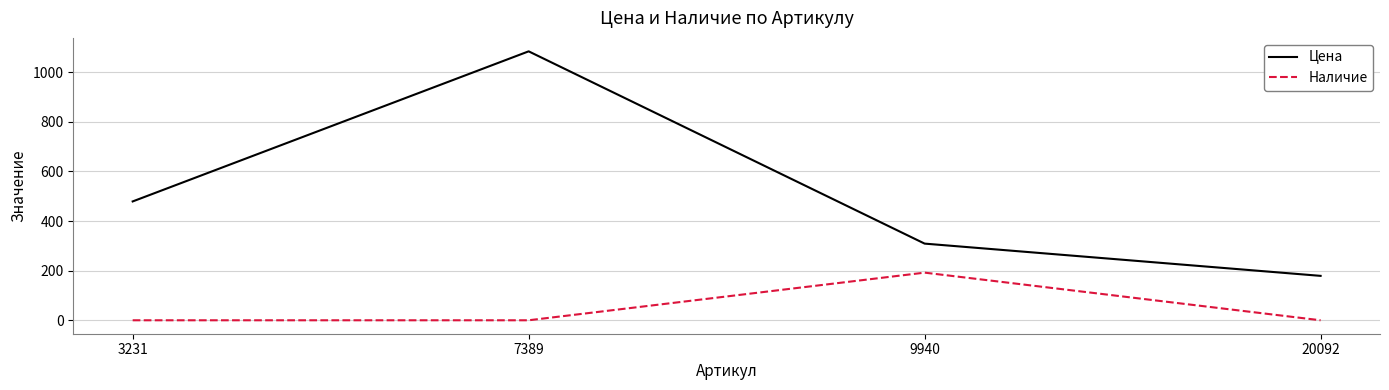

True or false: Наличие has more than 2 interior local peaks.

False